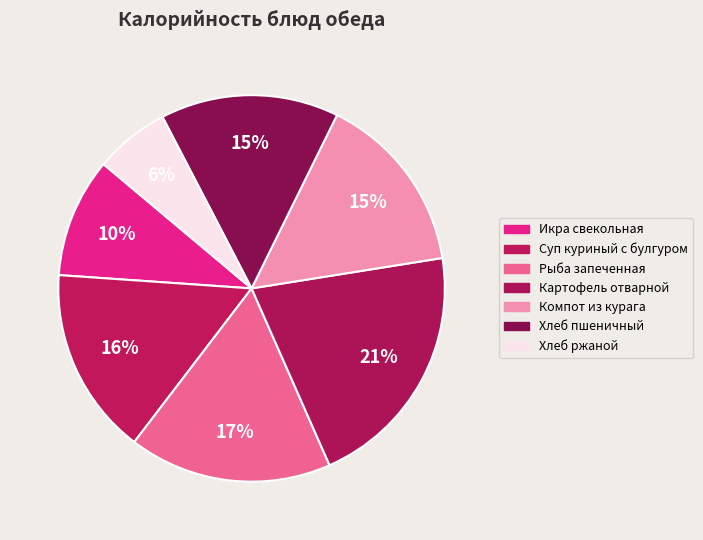

How many slices are in this pie chart?

7